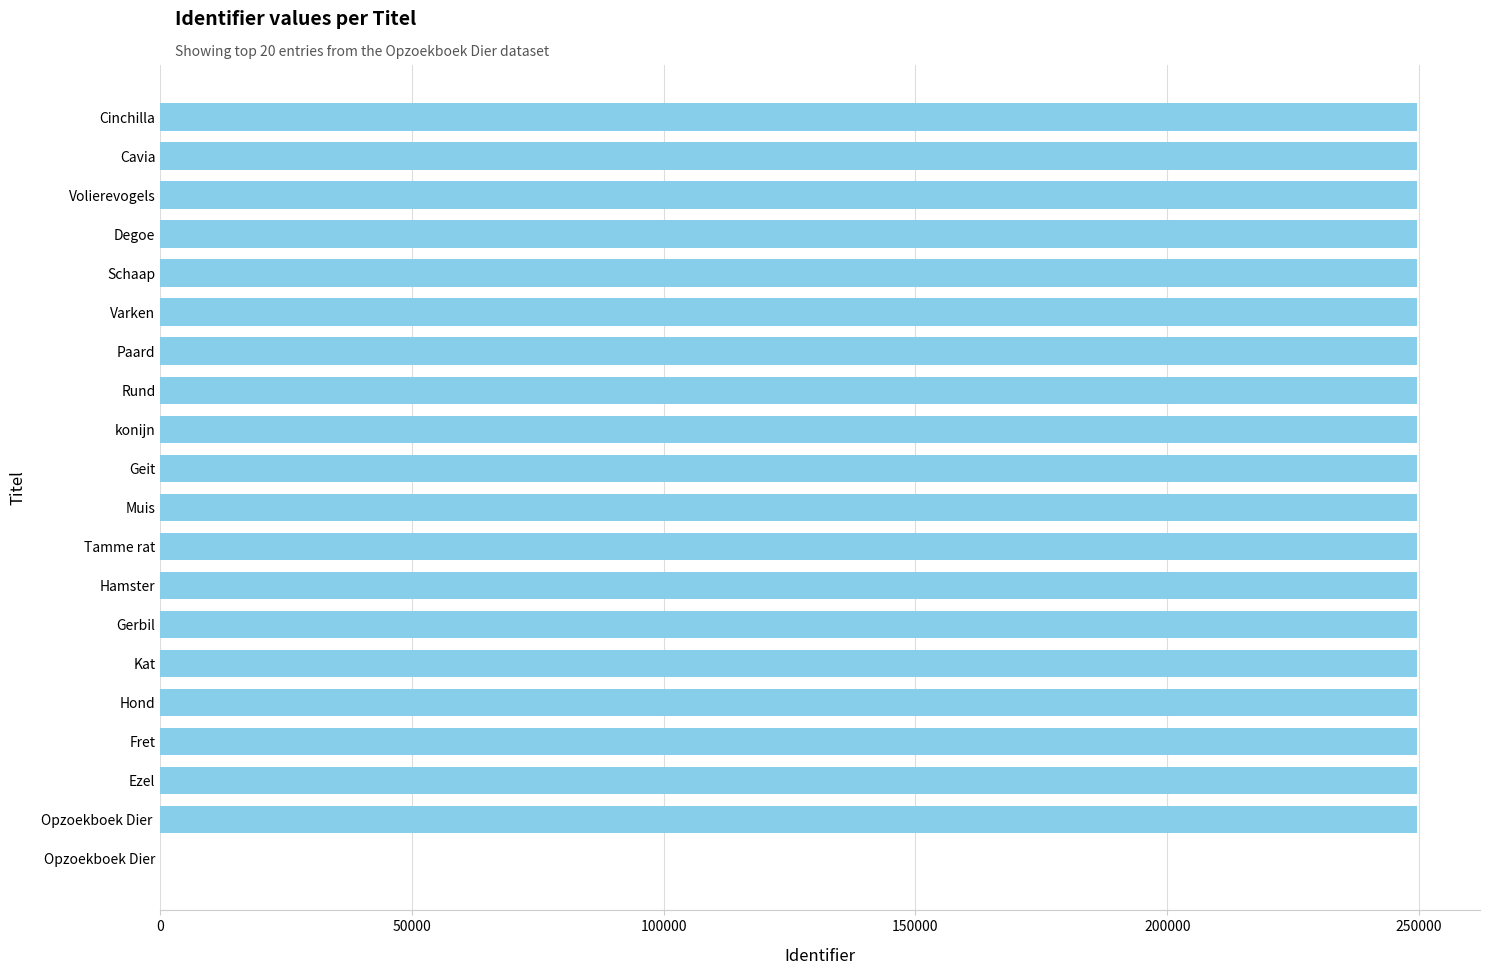

Does the chart contain stacked bars?

No